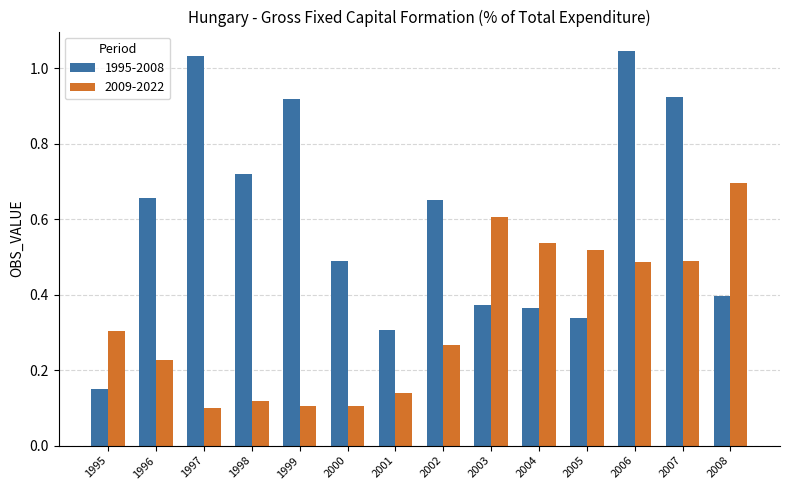

True or false: 1995-2008 has a value of 0.3 at 2001.

True